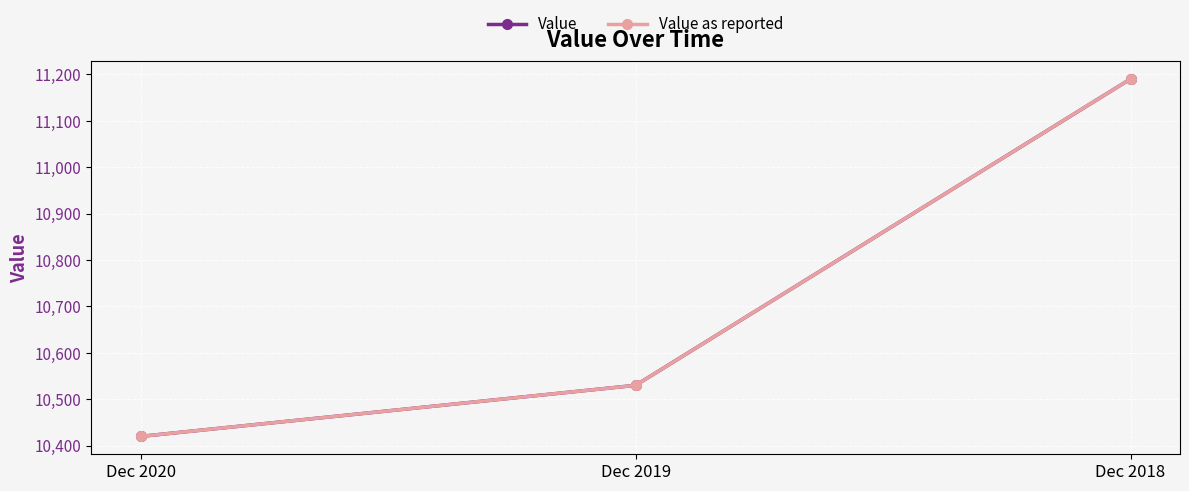

Between Dec 2019 and Dec 2020, which is larger?

Dec 2019